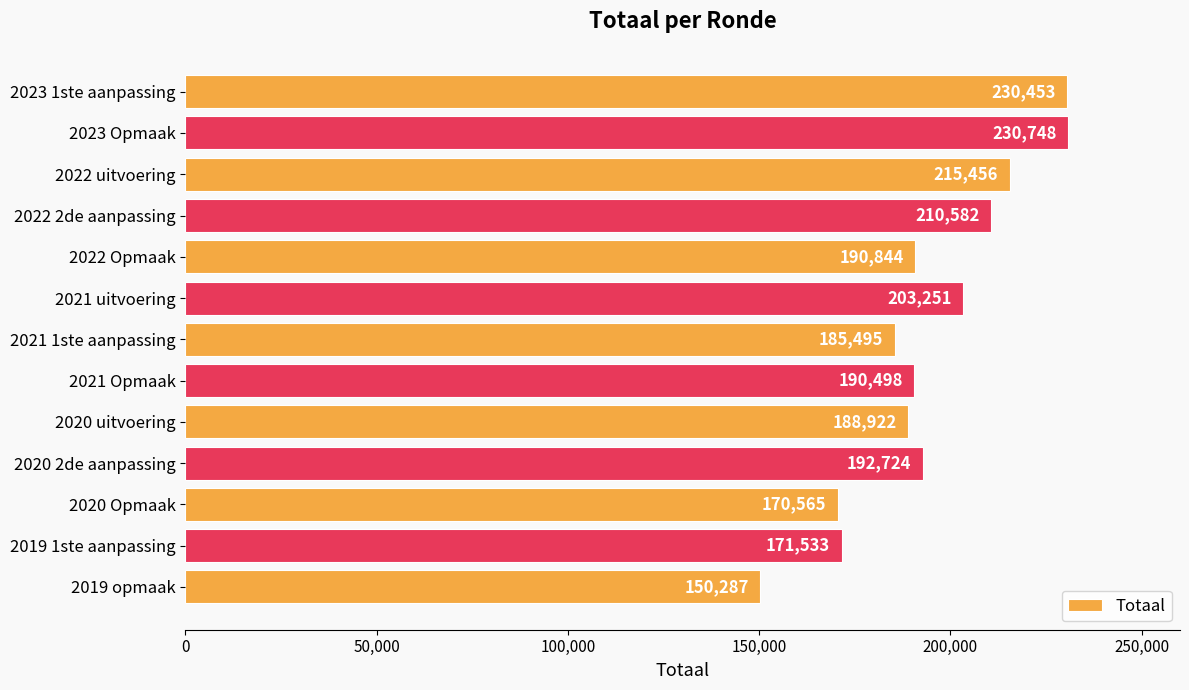

What is the greatest value displayed?

230748